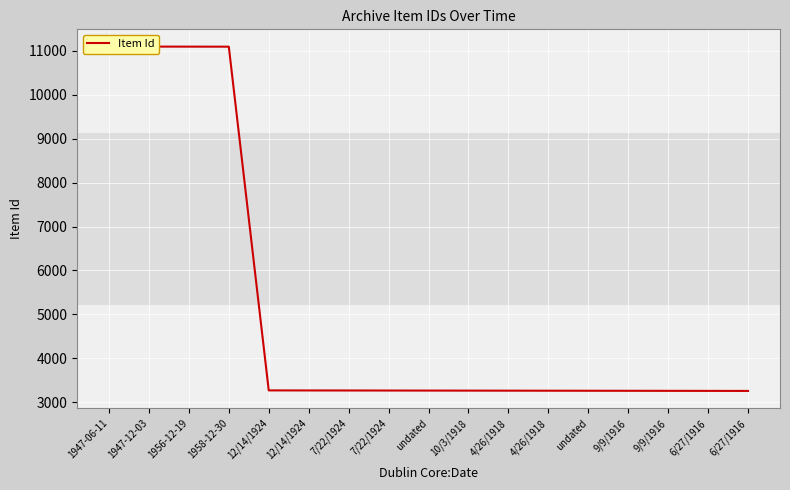

List the labels in order of value, smallest first.

6/27/1916, 6/27/1916, 9/9/1916, 9/9/1916, undated, 4/26/1918, 4/26/1918, 10/3/1918, undated, 7/22/1924, 7/22/1924, 12/14/1924, 12/14/1924, 1958-12-30, 1956-12-19, 1947-12-03, 1947-06-11